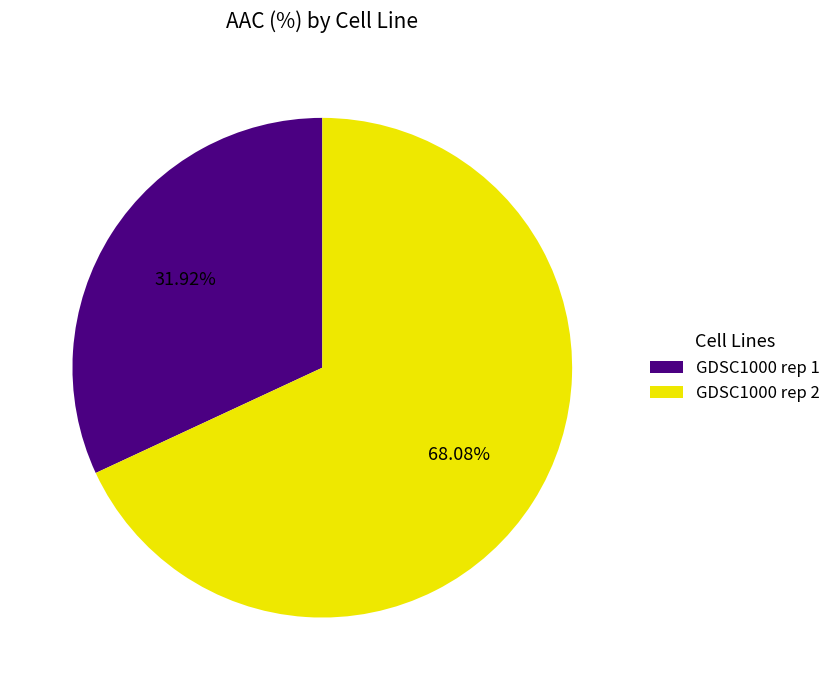

What percentage is the GDSC1000 rep 1 slice, to the nearest percent?

32%